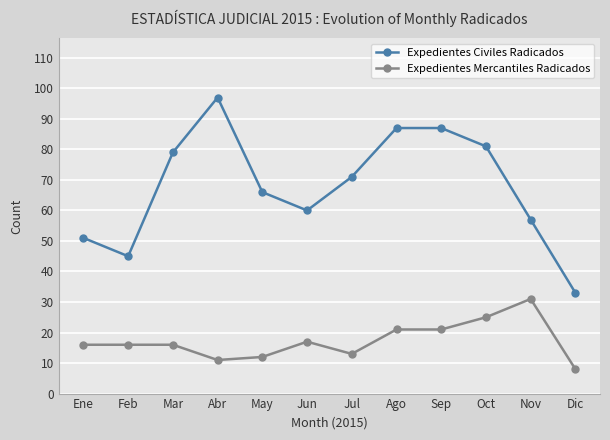

True or false: Expedientes Civiles Radicados has more than 2 points higher than both neighbors.

False